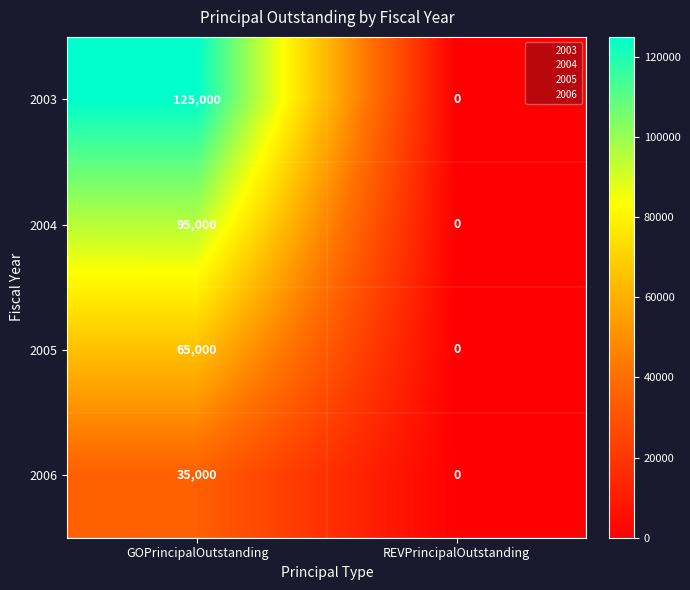

Which label corresponds to the largest value in the chart?

GOPrincipalOutstanding